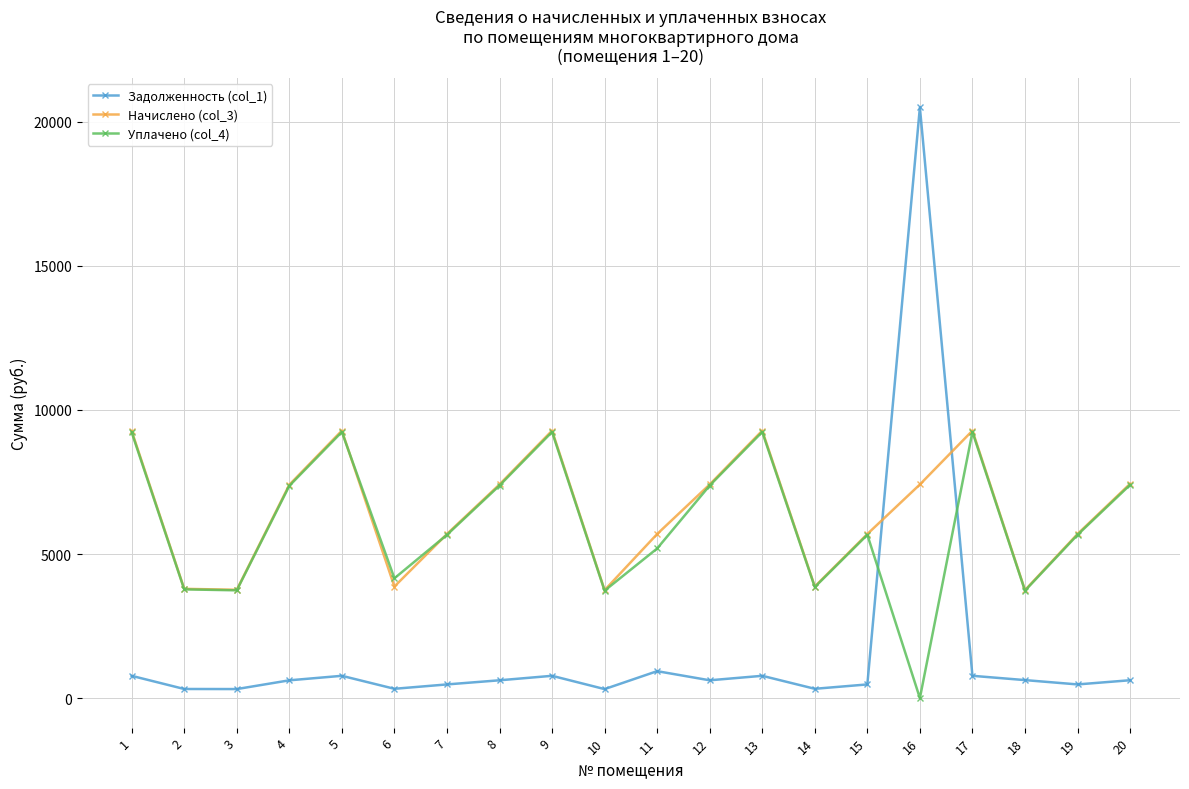

Which label corresponds to the largest value in the chart?

16